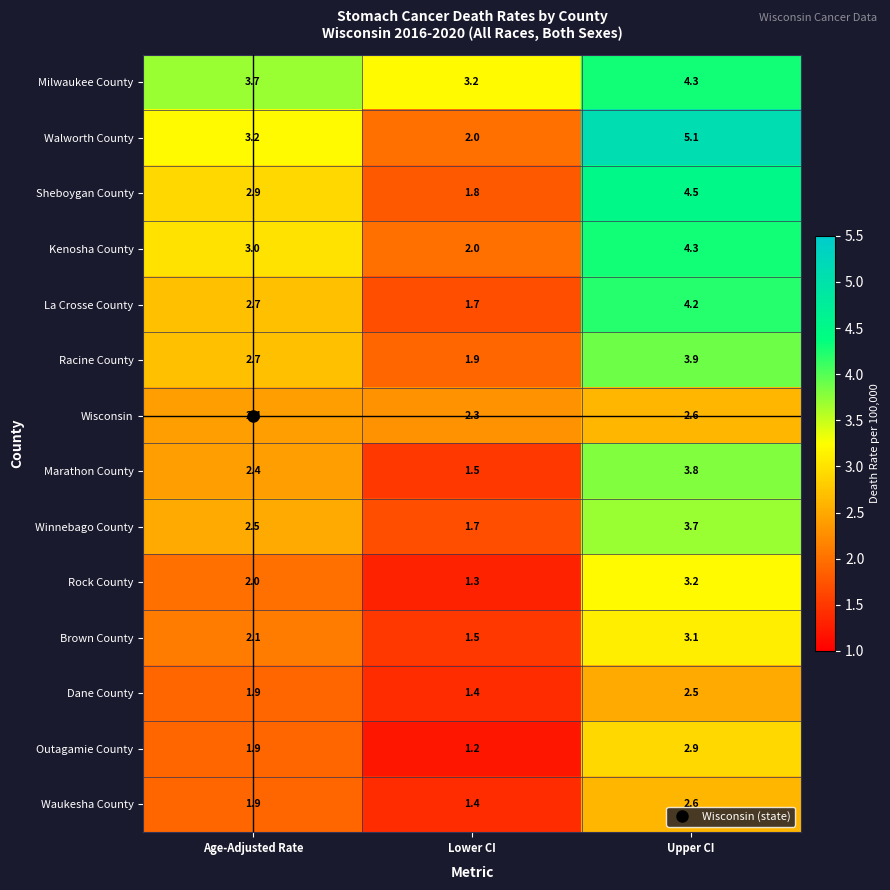

How many data points in Winnebago County are above 2?

2